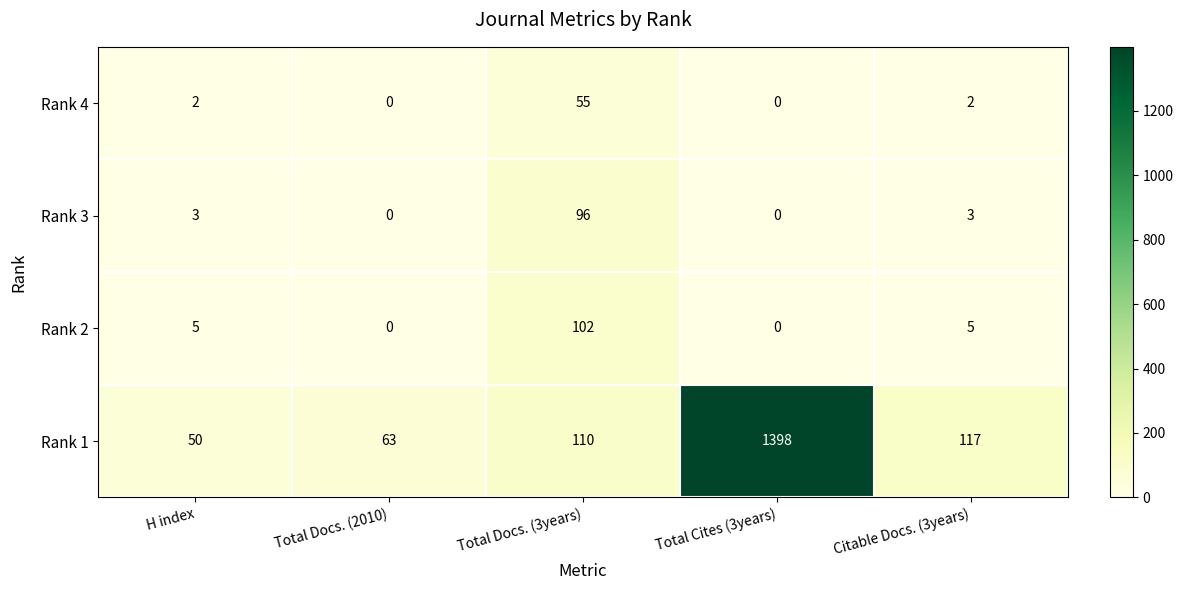

How many series are shown in this chart?

4